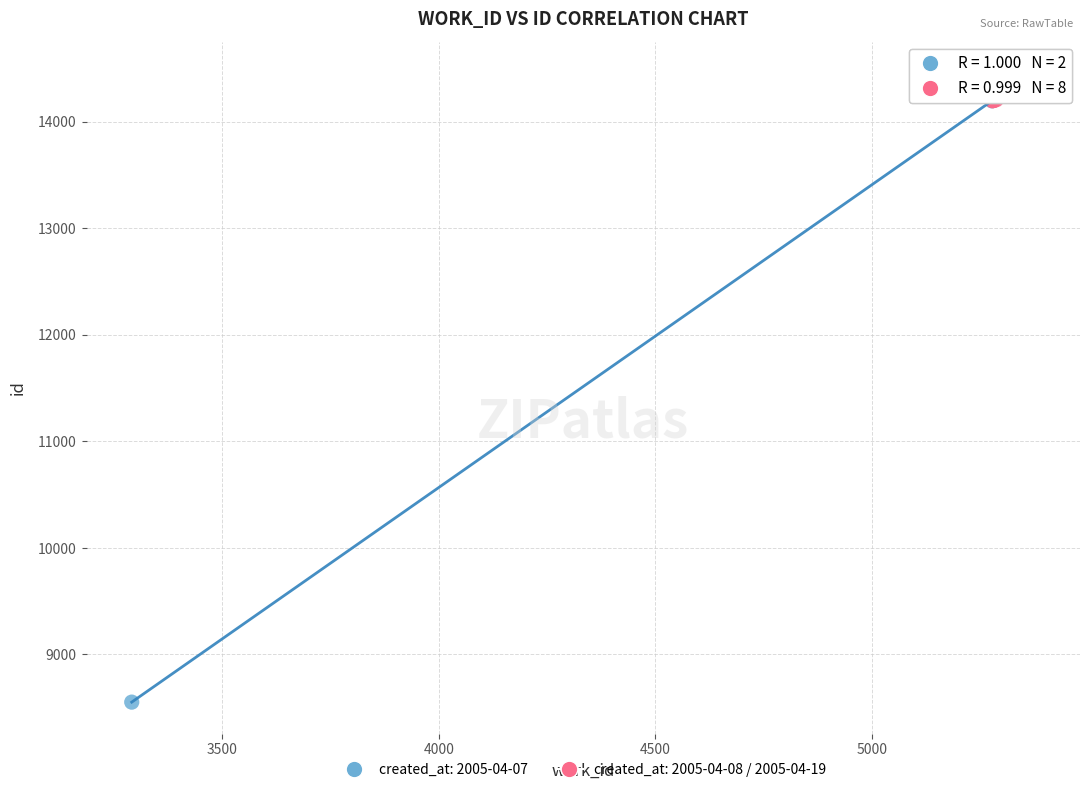

What are all the series names shown in the legend?

created_at: 2005-04-07, created_at: 2005-04-08 / 2005-04-19